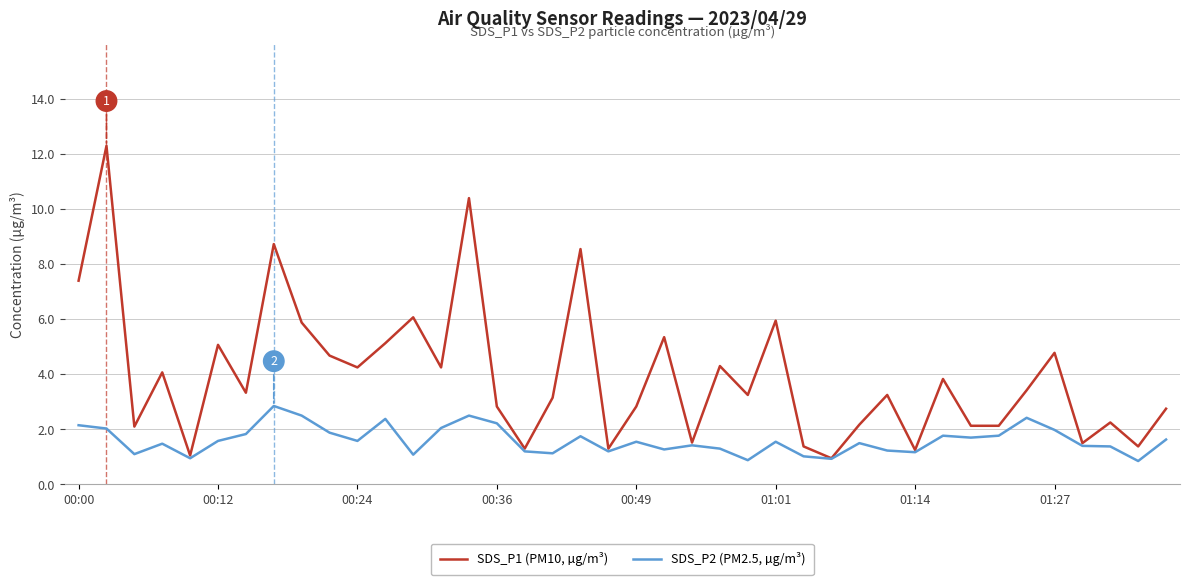

List the series in order of their overall mean, highest first.

SDS_P1 (PM10, µg/m³), SDS_P2 (PM2.5, µg/m³)